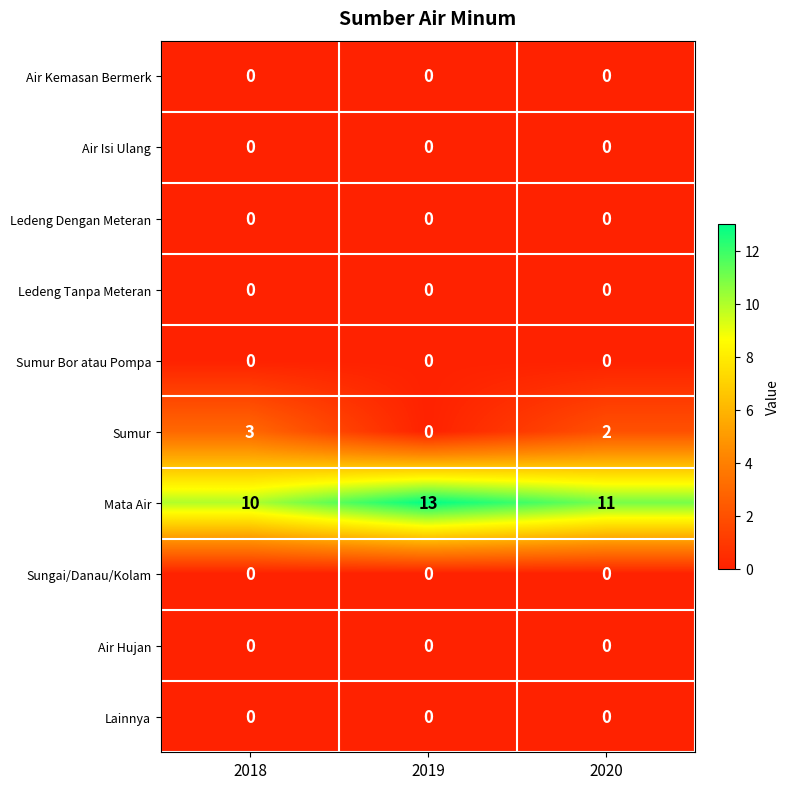

Which category has the highest value across all series?

2019